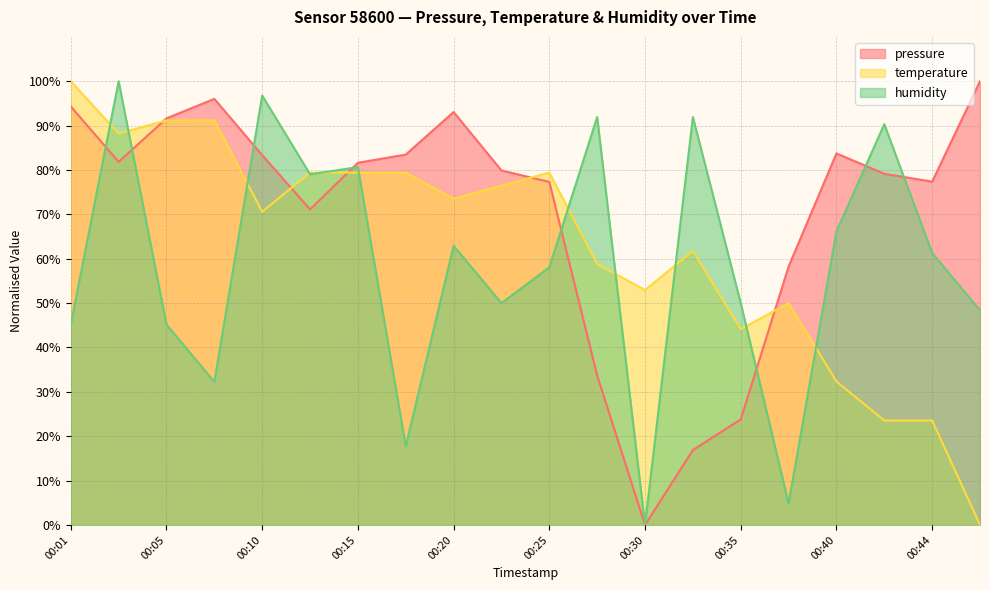

What value does the humidity series have at 00:35?

50.0